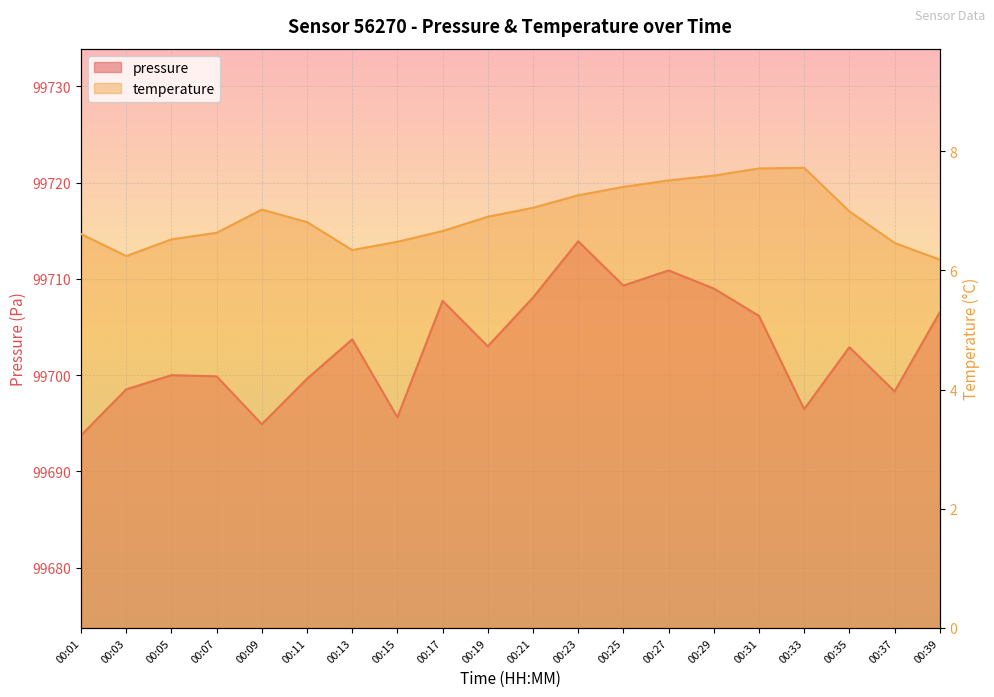

Is it true that temperature equals 3.6 at 00:05?

False